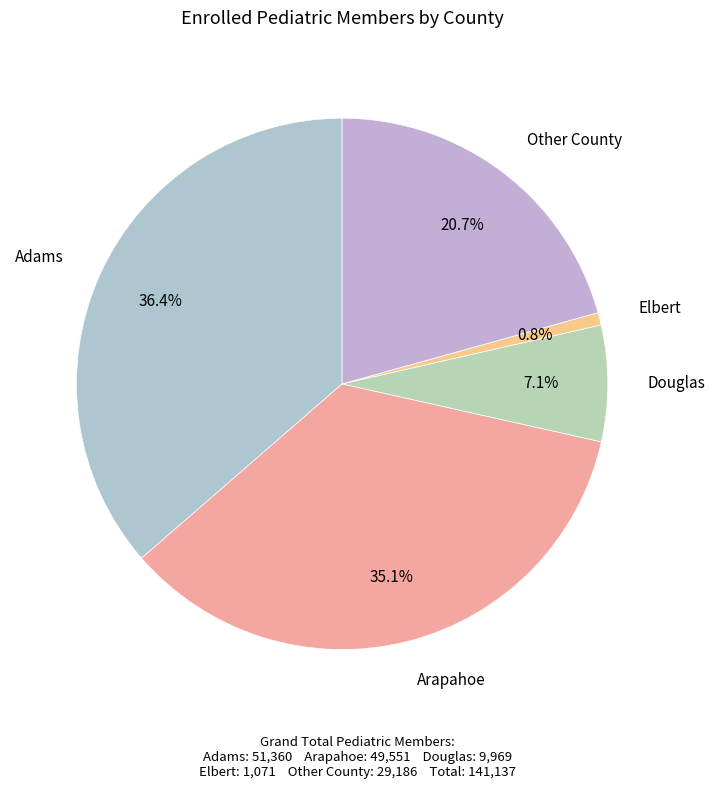

To the nearest percent, what is the average slice percentage?

20%